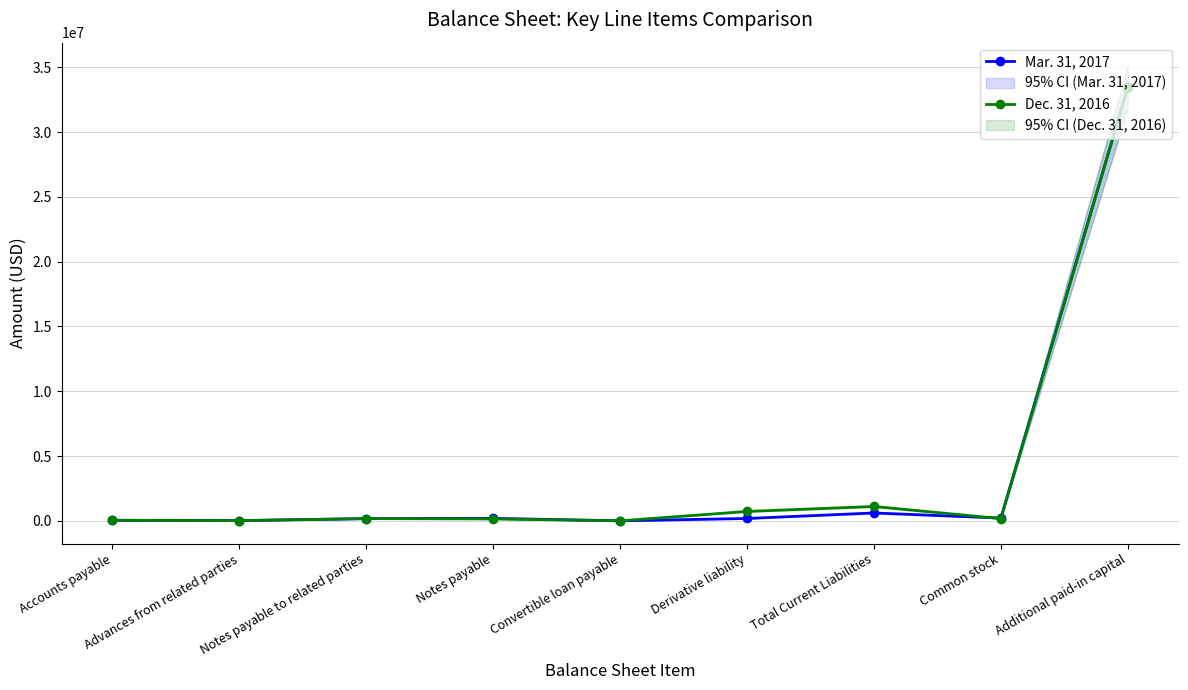

What is the difference between the Dec. 31, 2016 values at Common stock and Derivative liability?

552575